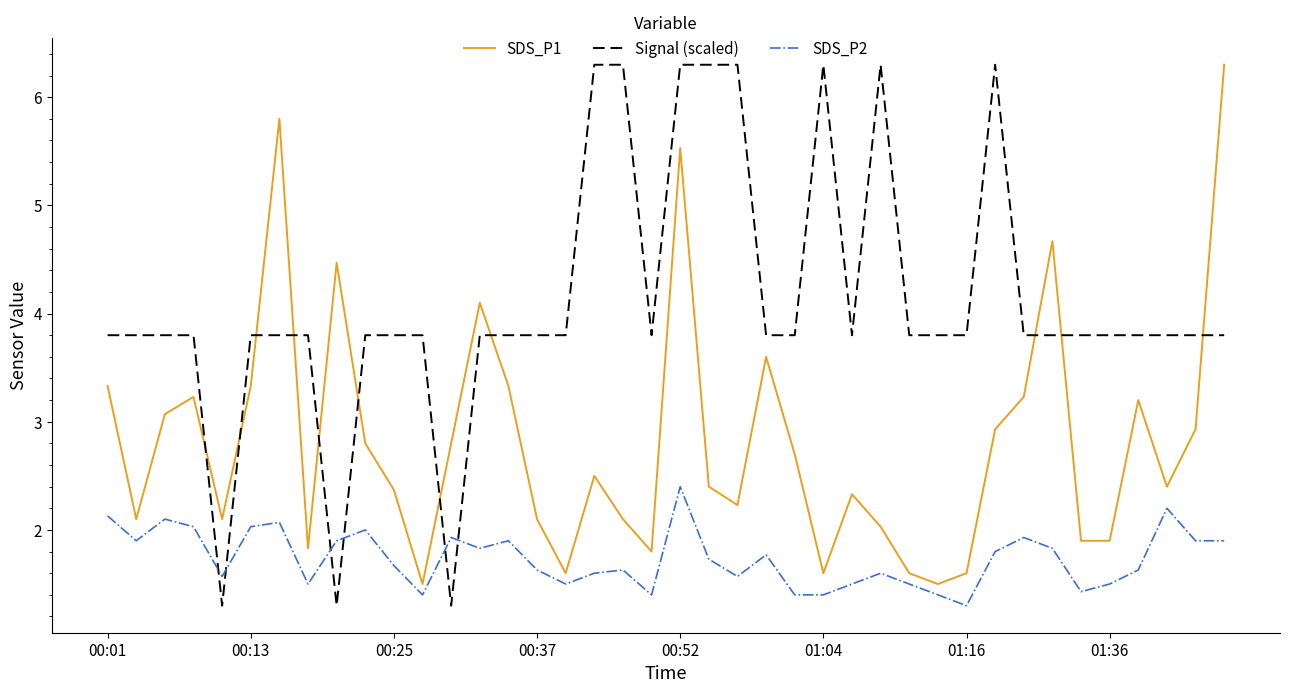

Reading right to left, list all the values displayed in this chart.

SDS_P1: 6.3	2.9	2.4	3.2	1.9	1.9	4.7	3.2	2.9	1.6	1.5	1.6	2.0	2.3	1.6	2.7	3.6	2.2	2.4	5.5	1.8	2.1	2.5	1.6	2.1	3.3	4.1	2.8	1.5	2.4	2.8	4.5	1.8	5.8	3.3	2.1	3.2	3.1	2.1	3.3
Signal (scaled): 3.8	3.8	3.8	3.8	3.8	3.8	3.8	3.8	6.3	3.8	3.8	3.8	6.3	3.8	6.3	3.8	3.8	6.3	6.3	6.3	3.8	6.3	6.3	3.8	3.8	3.8	3.8	1.3	3.8	3.8	3.8	1.3	3.8	3.8	3.8	1.3	3.8	3.8	3.8	3.8
SDS_P2: 1.9	1.9	2.2	1.6	1.5	1.4	1.8	1.9	1.8	1.3	1.4	1.5	1.6	1.5	1.4	1.4	1.8	1.6	1.7	2.4	1.4	1.6	1.6	1.5	1.6	1.9	1.8	1.9	1.4	1.7	2.0	1.9	1.5	2.1	2.0	1.6	2.0	2.1	1.9	2.1